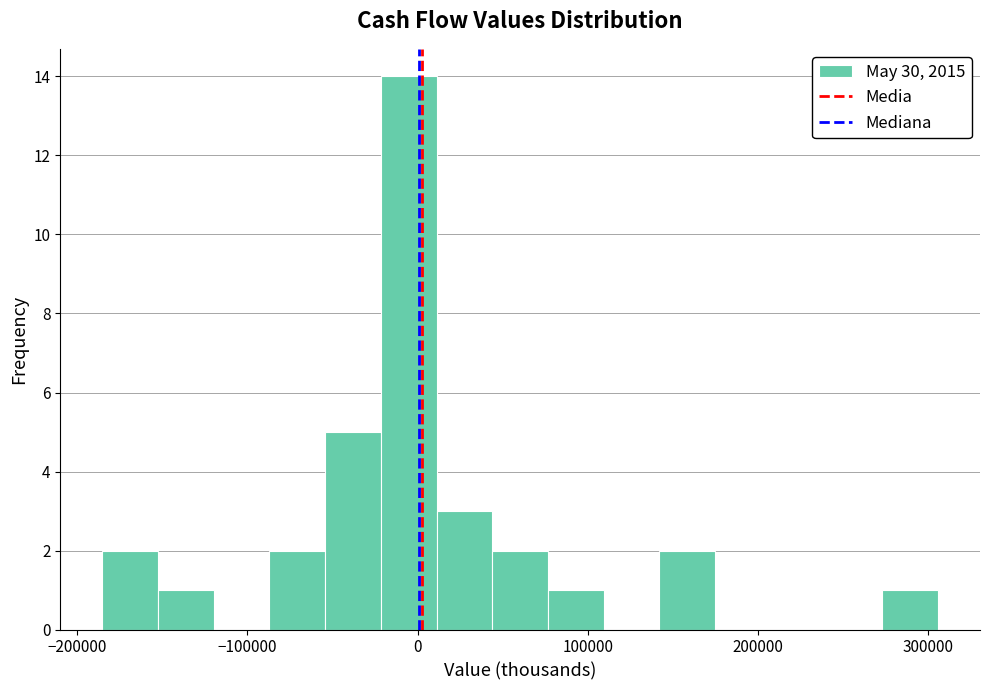

Around what value on the x-axis is the tallest bar? Give the approximate position of its centre, as read against the axis.

-10000